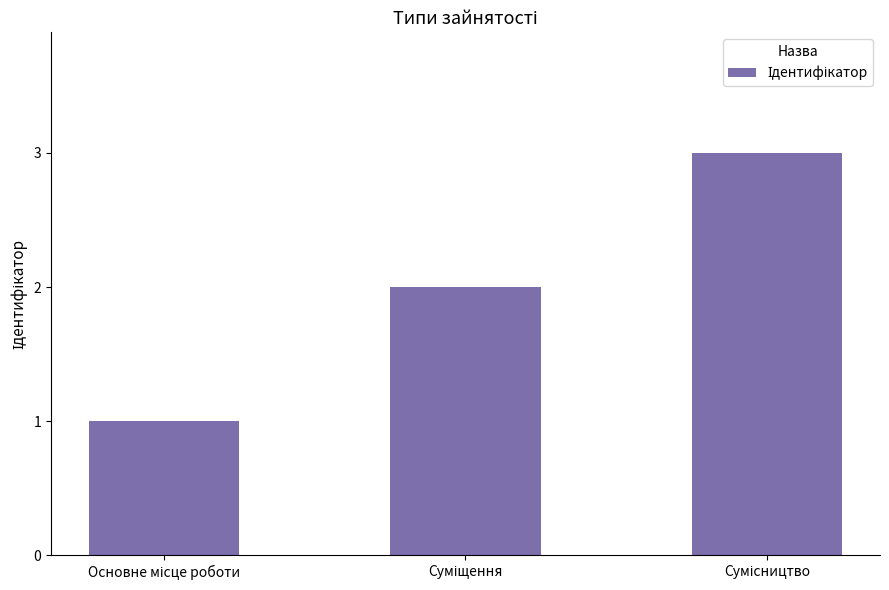

Are the bars horizontal?

No